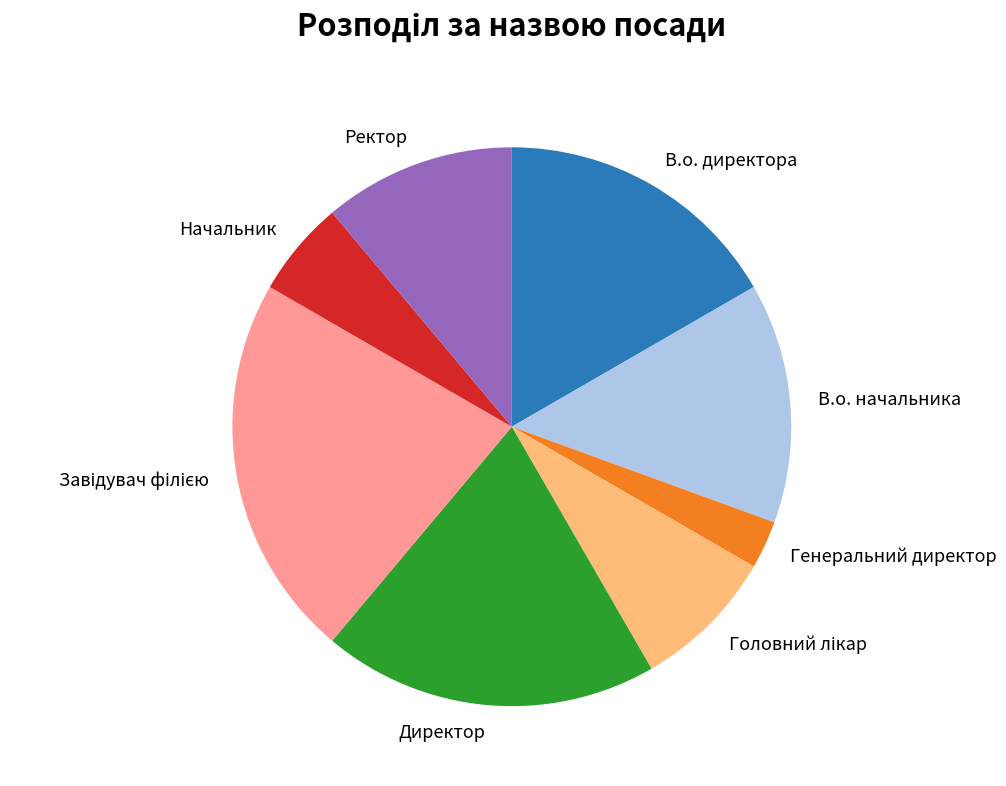

Which slice is the smallest?

Генеральний директор